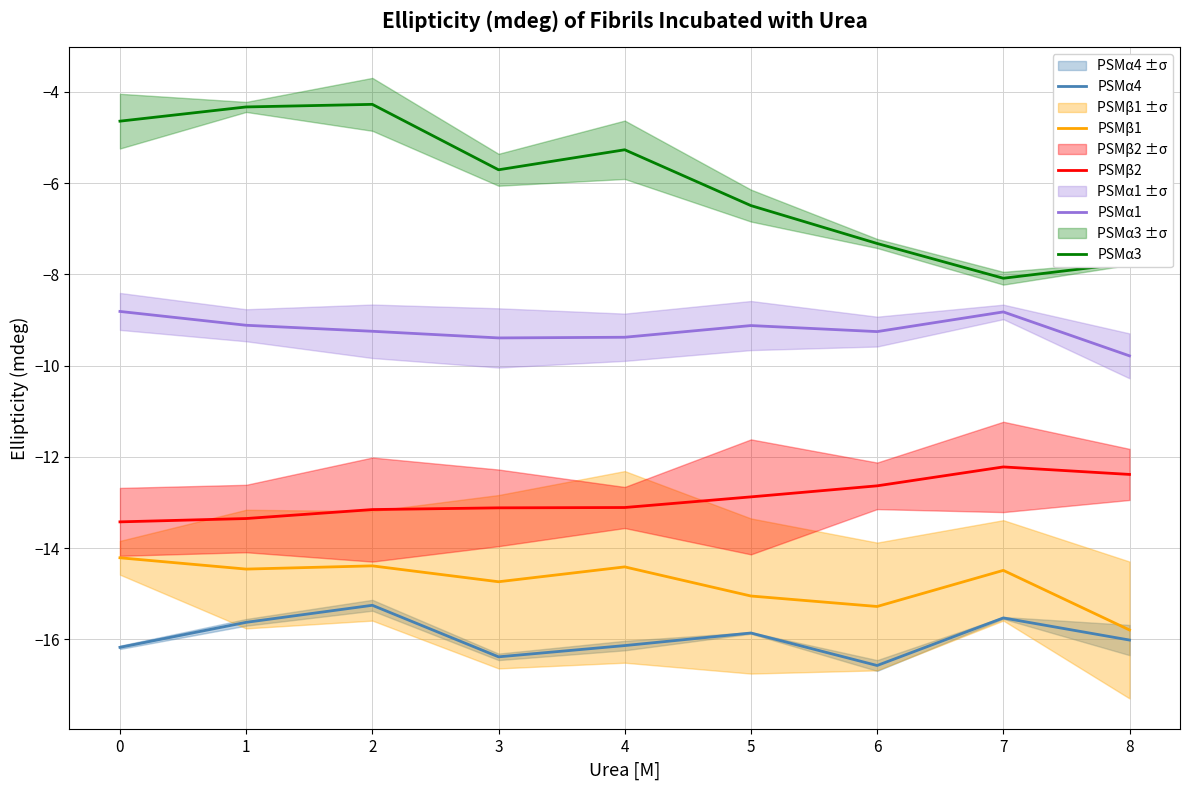

Reading left to right, extract all data points from this chart.

PSMα4: -16.2	-15.6	-15.3	-16.4	-16.1	-15.9	-16.6	-15.5	-16.0
PSMβ1: -14.2	-14.5	-14.4	-14.7	-14.4	-15.0	-15.3	-14.5	-15.8
PSMβ2: -13.4	-13.3	-13.2	-13.1	-13.1	-12.9	-12.6	-12.2	-12.4
PSMα1: -8.8	-9.1	-9.2	-9.4	-9.4	-9.1	-9.3	-8.8	-9.8
PSMα3: -4.6	-4.3	-4.3	-5.7	-5.3	-6.5	-7.3	-8.1	-7.7